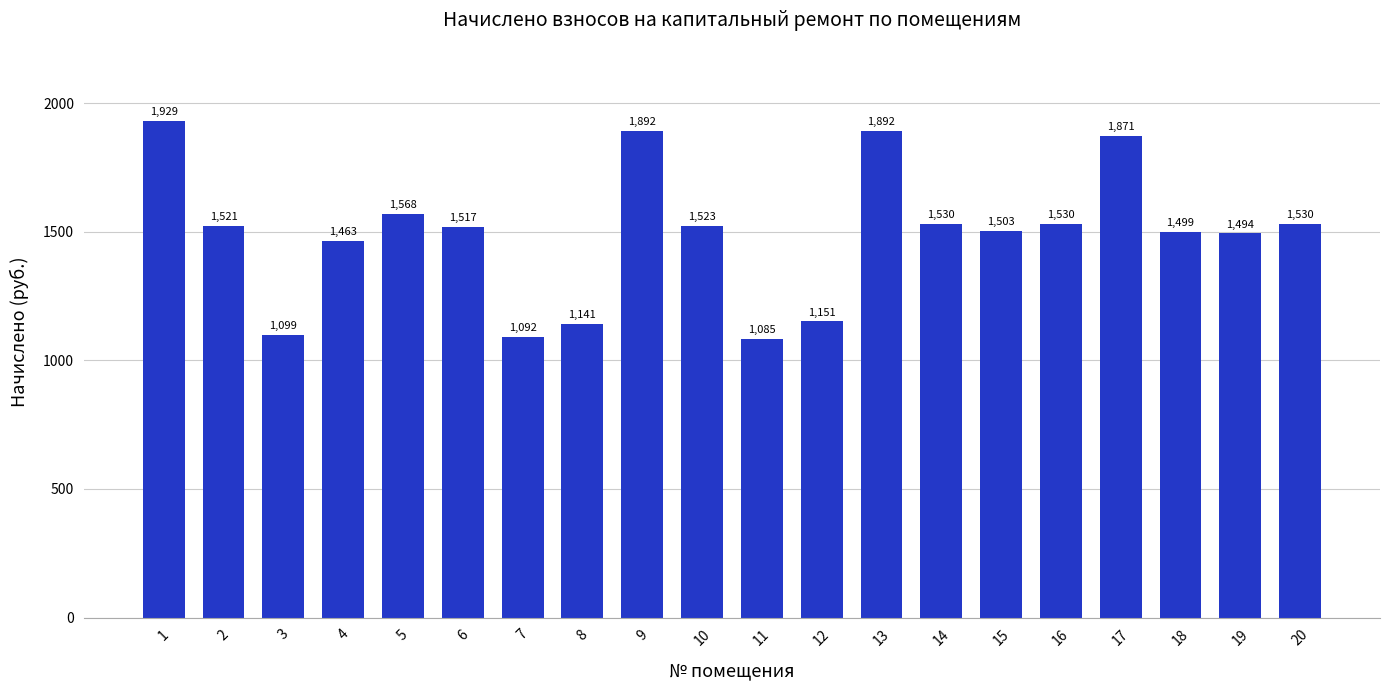

Is it true that the value at 18 is 1498.8?

True